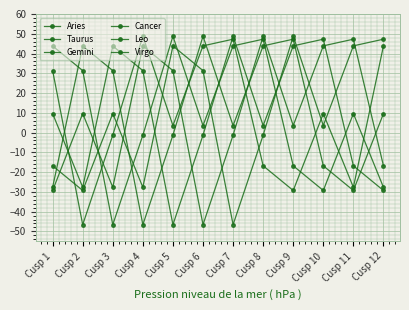

How many lines are shown in the chart?

6